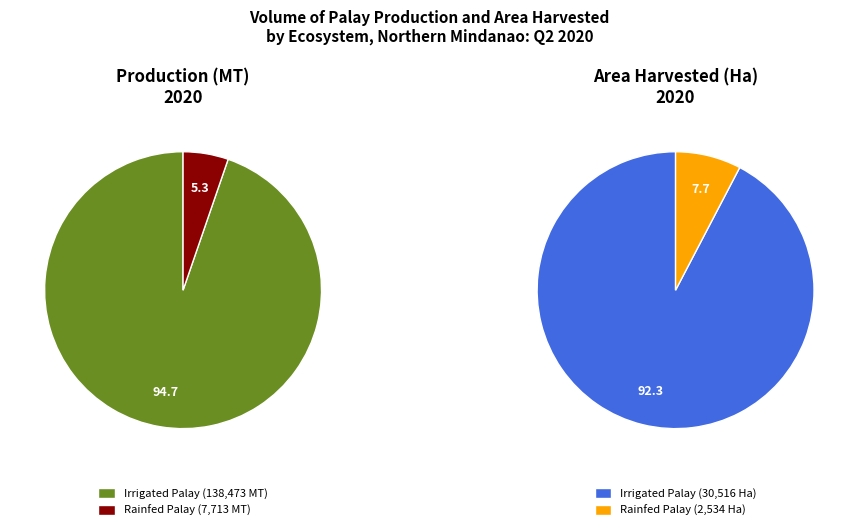

Is Irrigated Palay (Production) the majority of the pie?

Yes